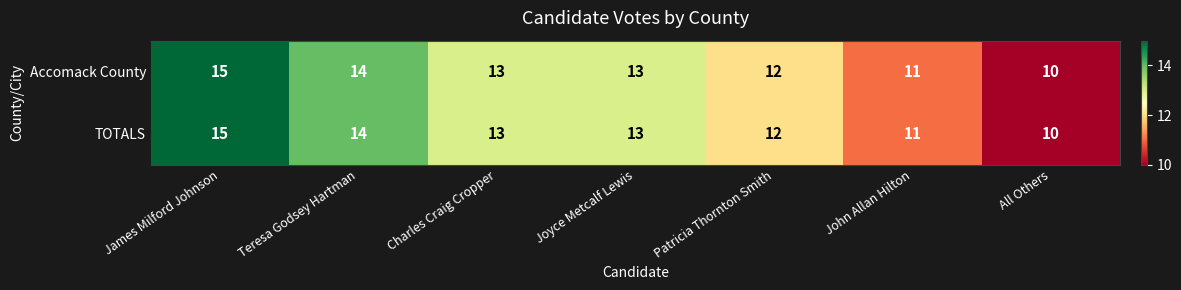

What is the sum of all TOTALS values?

88